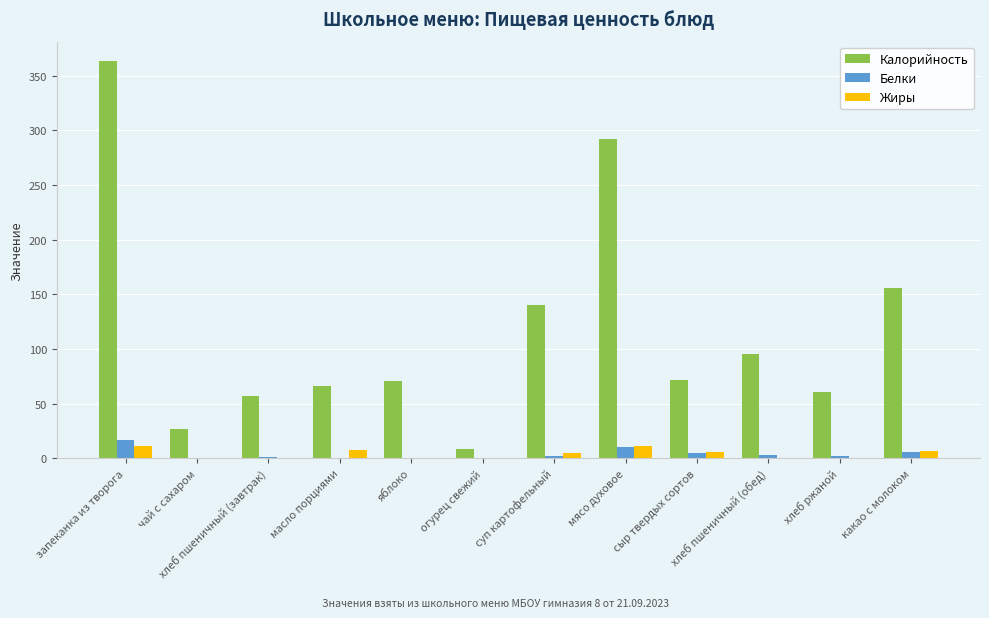

At which category is the sum across all series the highest?

запеканка из творога